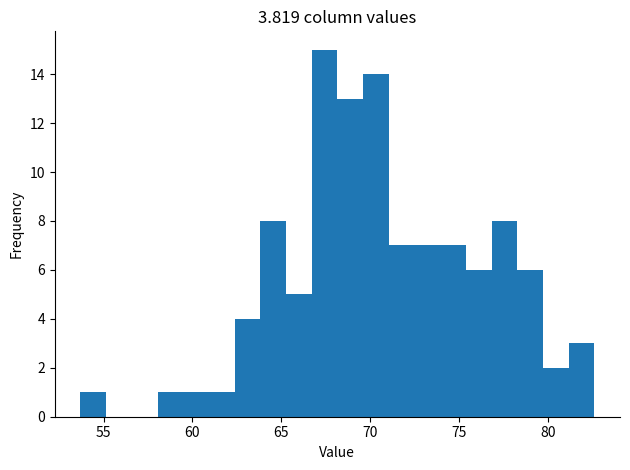

Read against the x-axis, roughly where is the centre of the tallest bar?

67.5